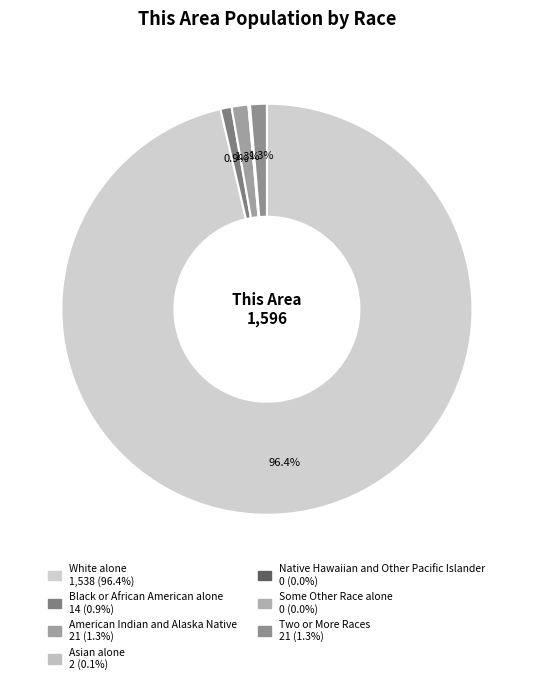

How many slices are in this pie chart?

7